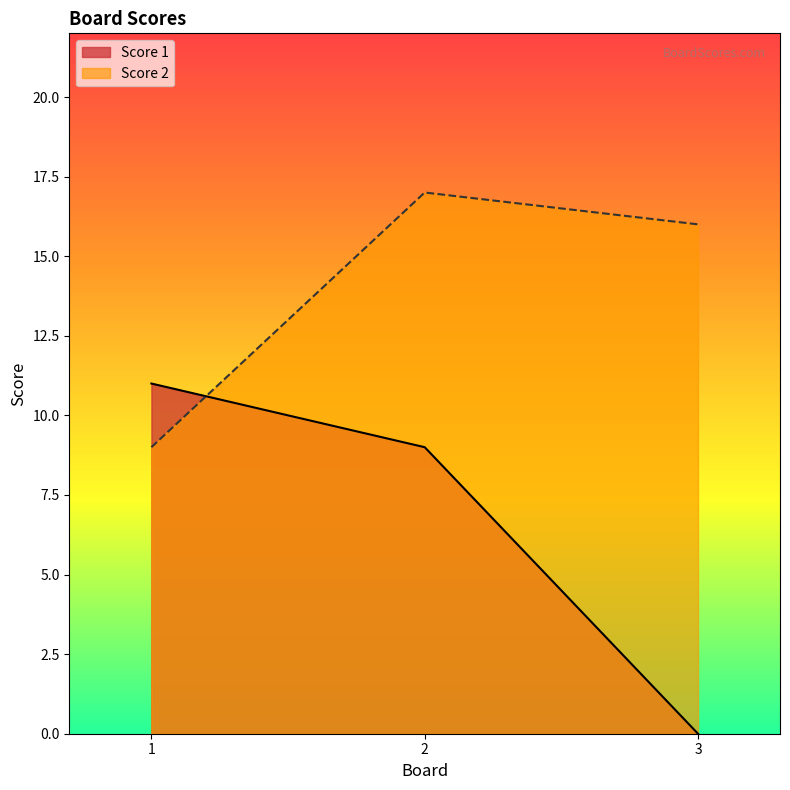

How many lines are shown in the chart?

2